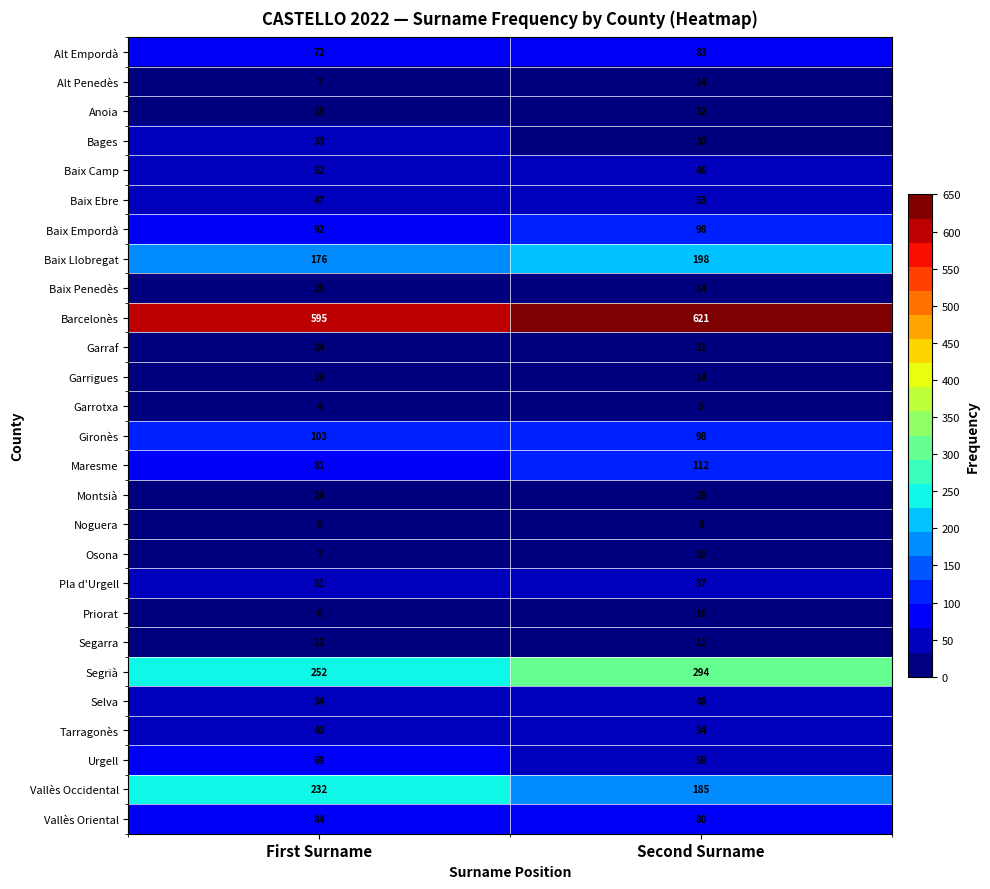

Which series changed the most between First Surname and Second Surname?

Vallès Occidental